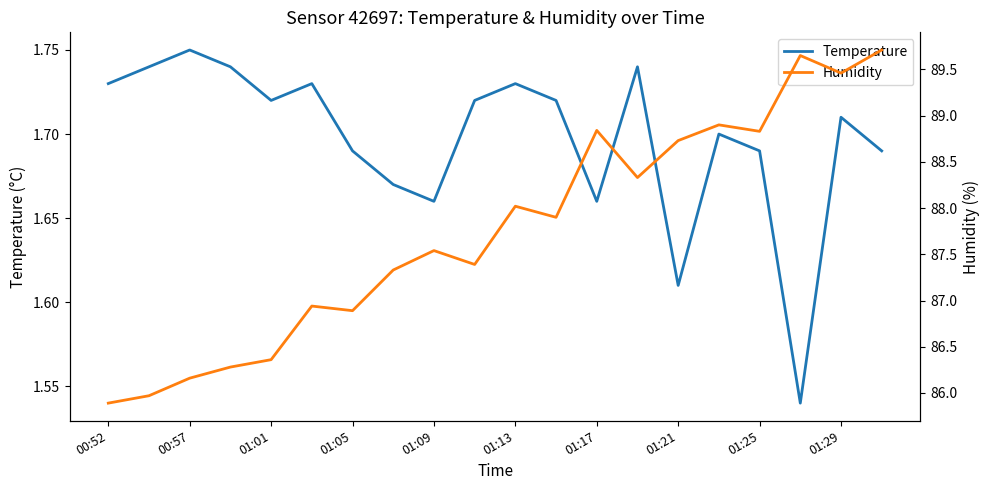

What is the value of the Humidity point at the 2nd from the left?

86.0